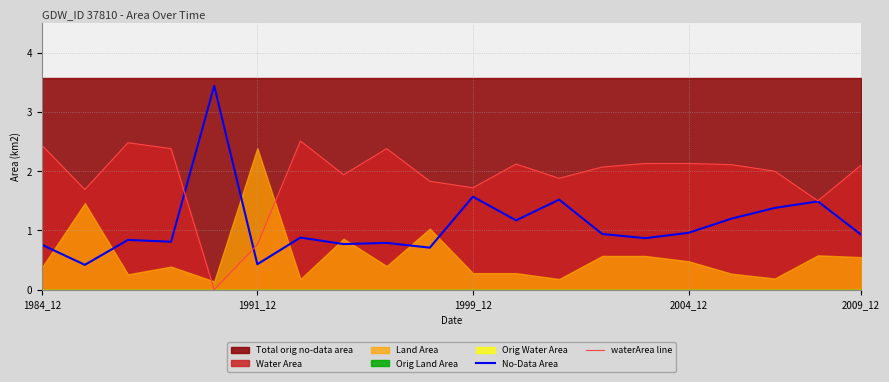

What is the maximum value for waterArea line?

2.5